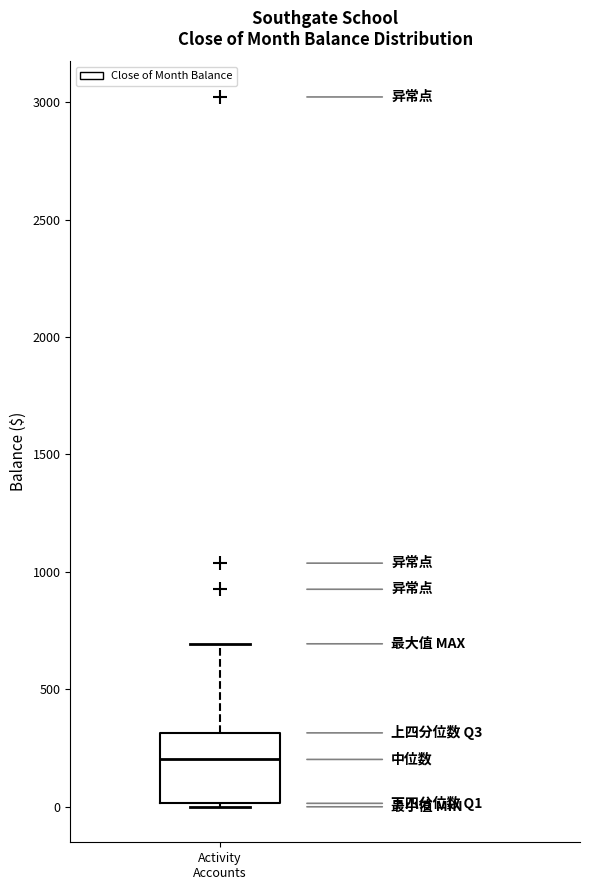

Where is the upper edge of the box for Activity Accounts on the y-axis? The values are not printed on the chart, so give them approximately, as read against the axis.

300